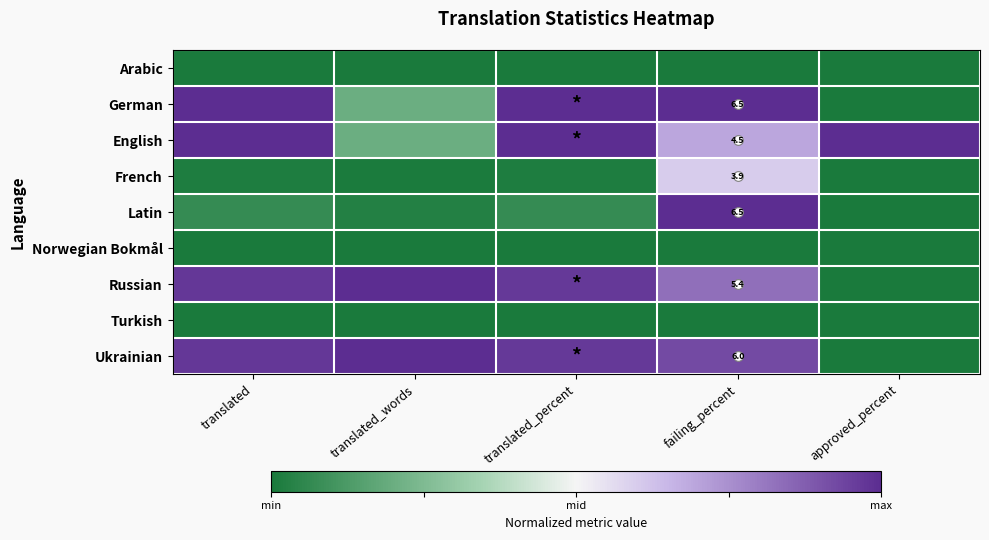

Read the English value at translated_percent.

1.0